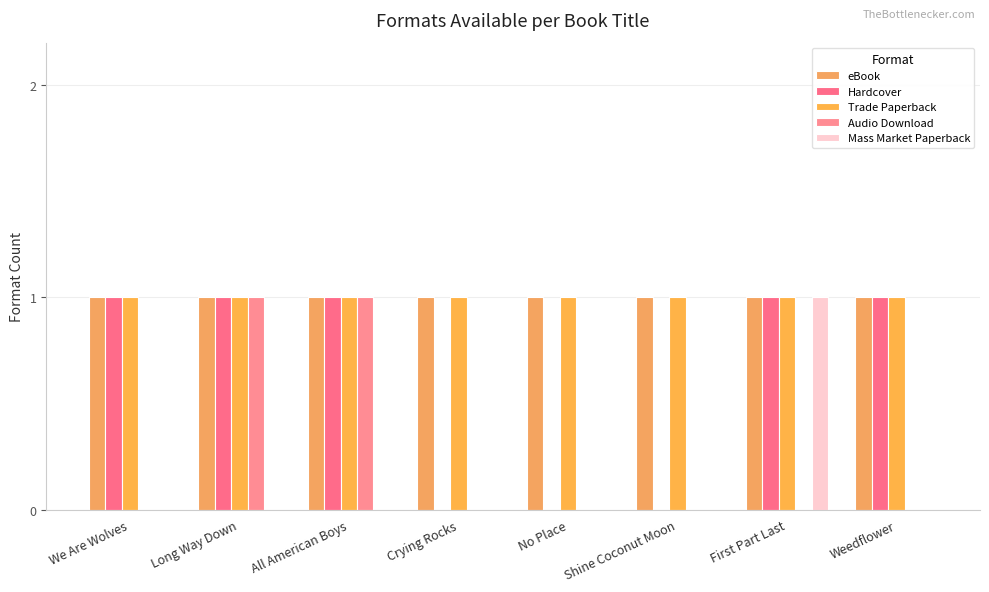

How many data points does each series have?

8